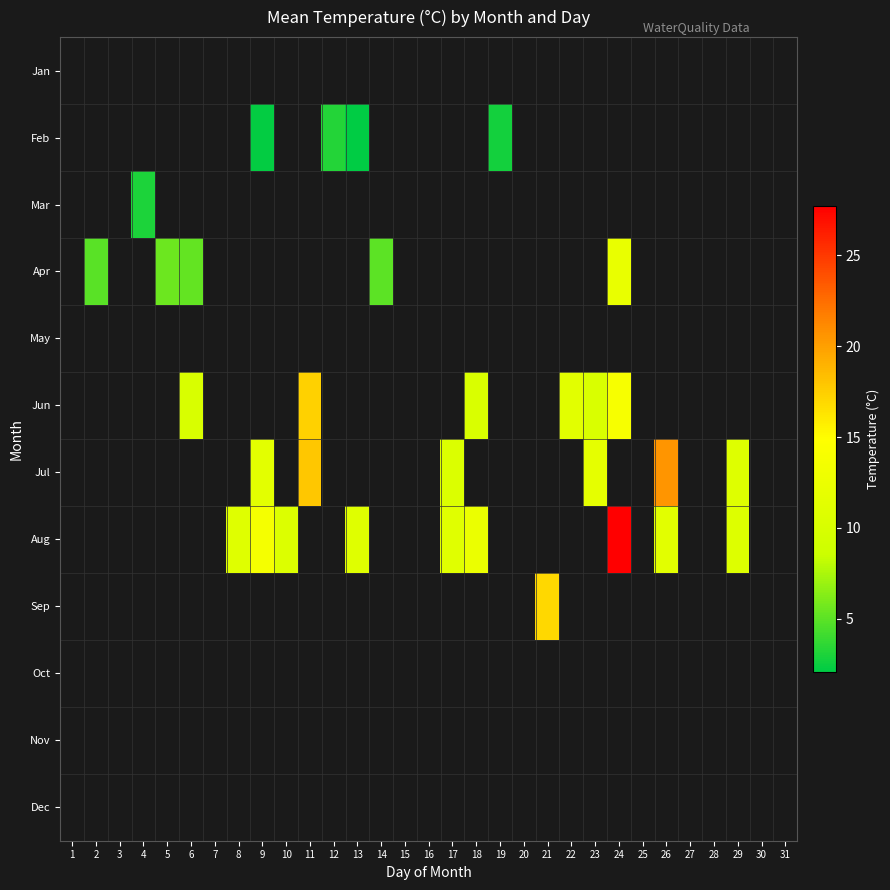

What is the minimum value shown in the chart?

2.1